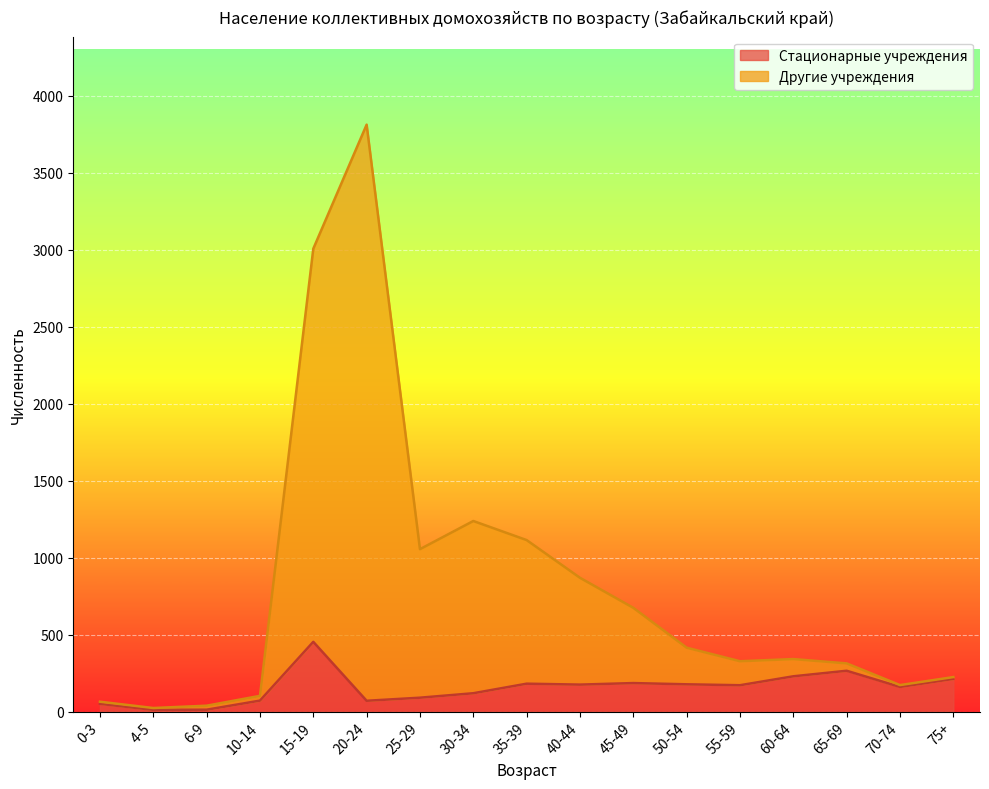

Between 65-69 and 10-14, which is larger?

65-69